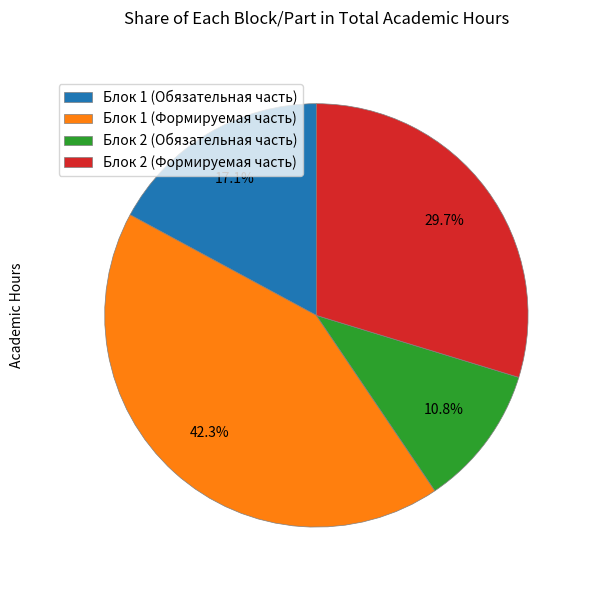

Is it true that Блок 2 (Формируемая часть) is 30% of the pie?

True